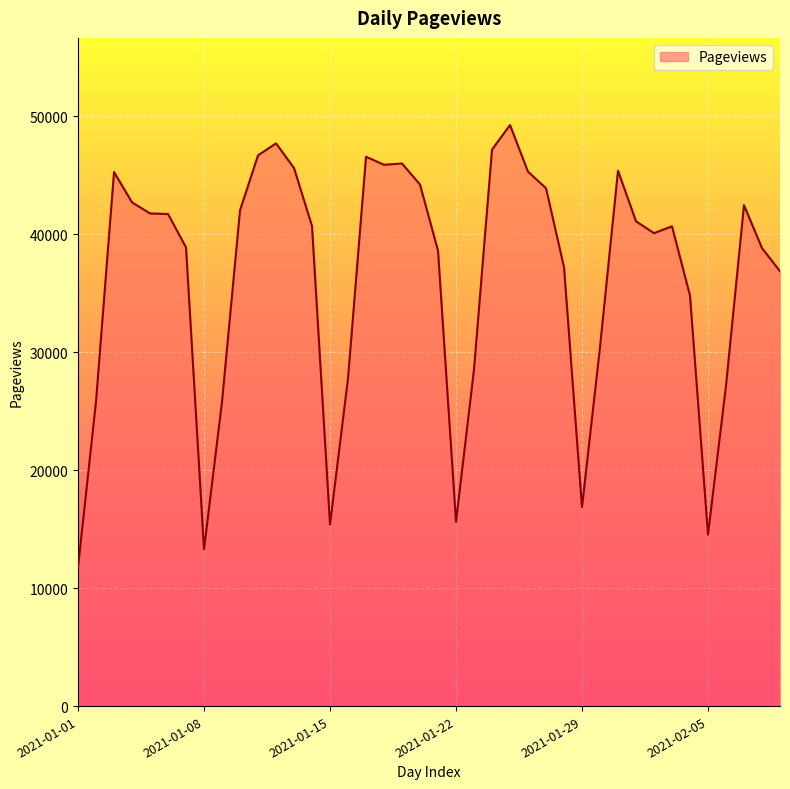

What is the smallest value displayed?

11762